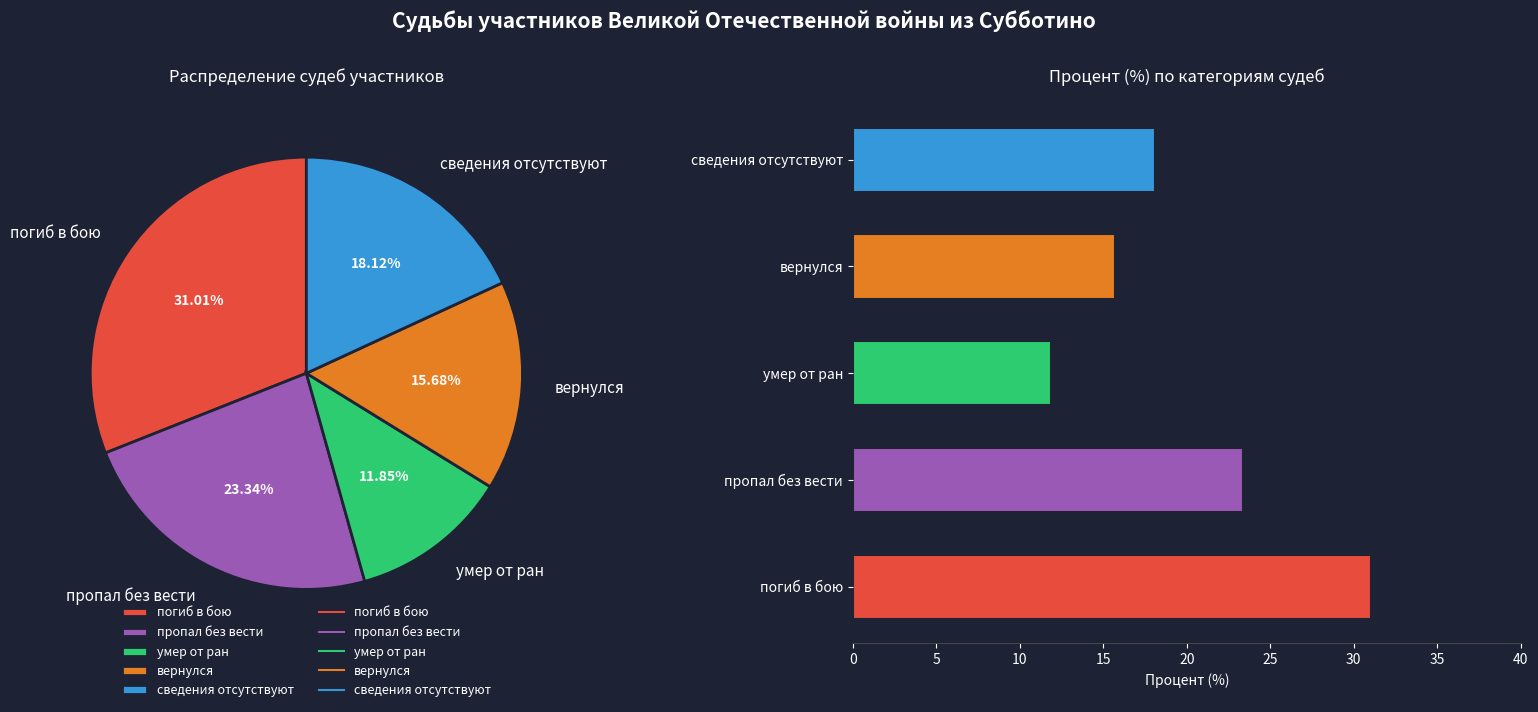

How many segments does this pie chart have?

5